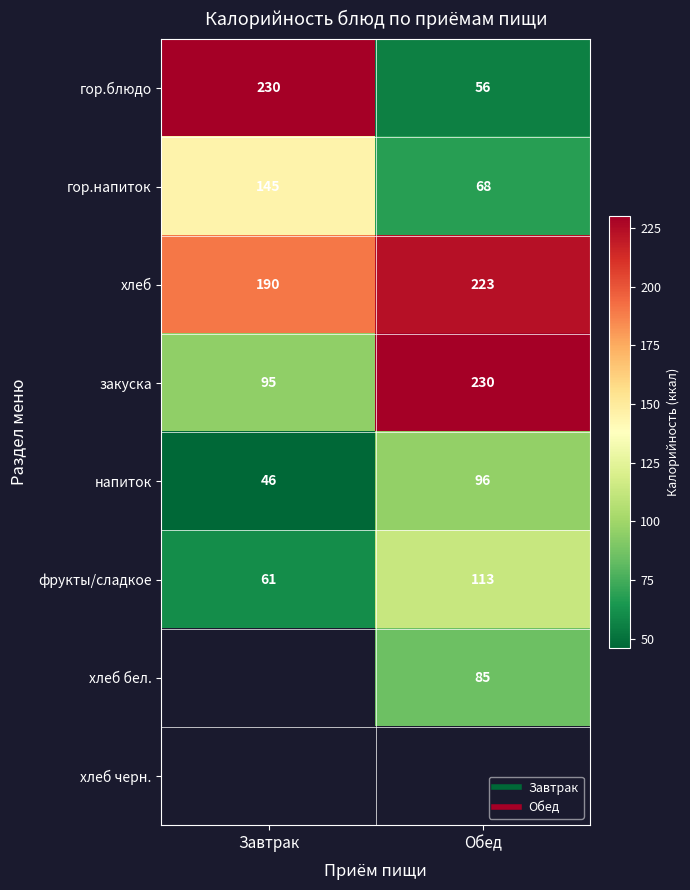

What is the difference between the maximum and minimum values in the гор.напиток series?

77.0